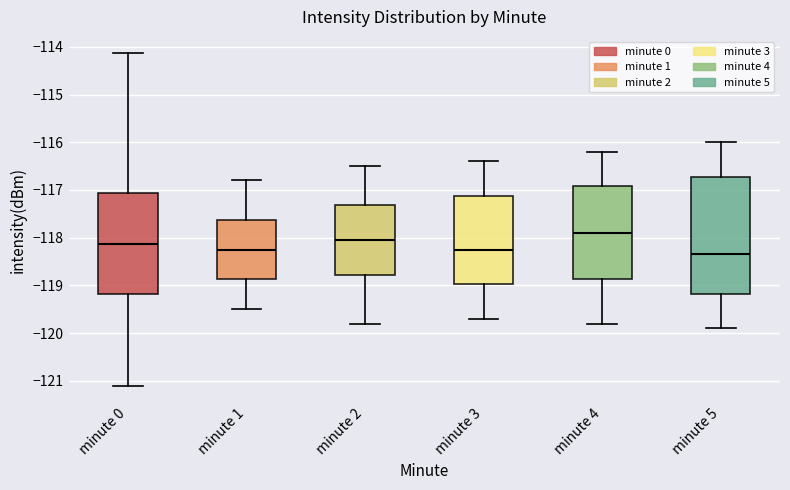

Which box's median line is the highest?

minute 4